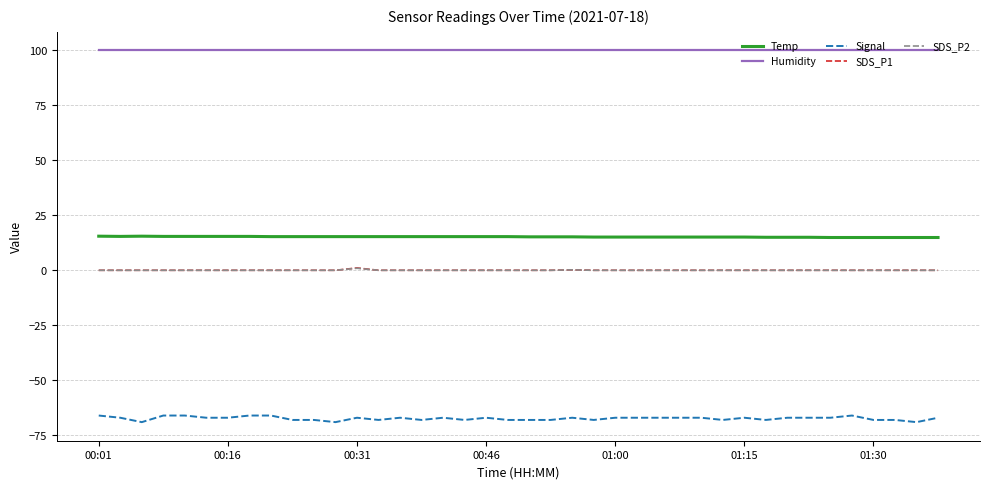

True or false: Temp and SDS_P1 cross at least once.

False